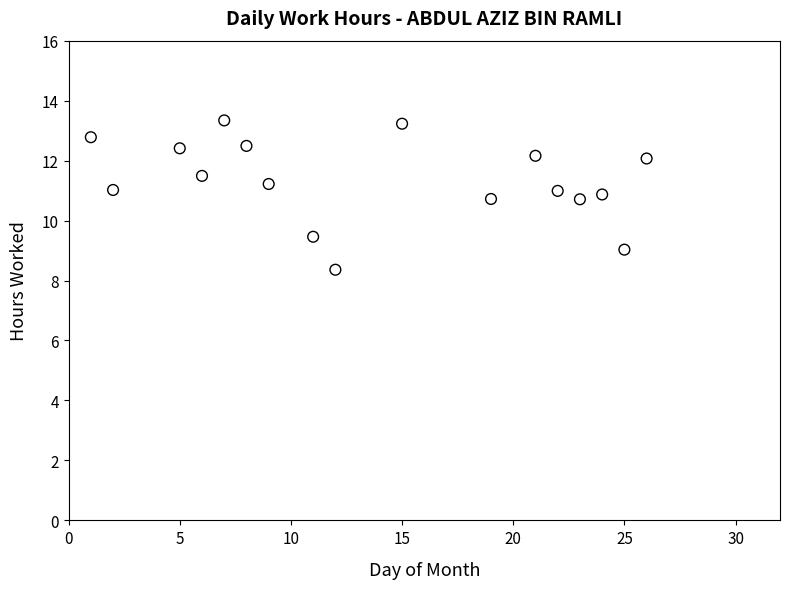

What is the range of X values (max minus min)?

25.0